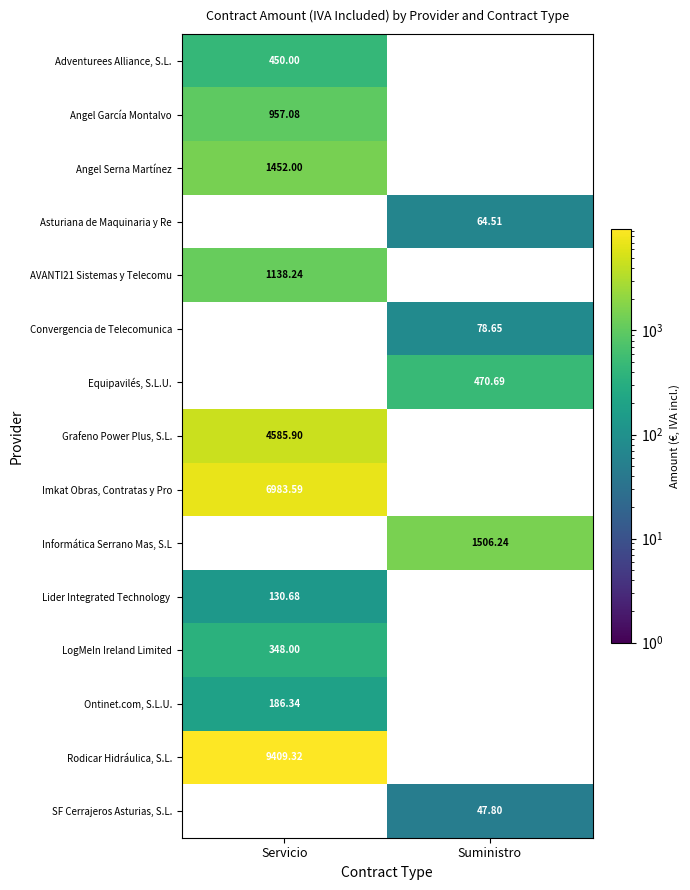

Which series has the largest total across all categories?

Rodicar Hidráulica, S.L.